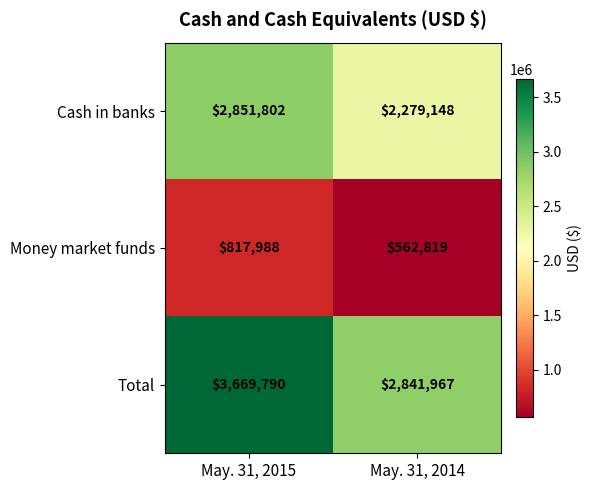

Is it true that Cash in banks equals 2279148 at May. 31, 2014?

True